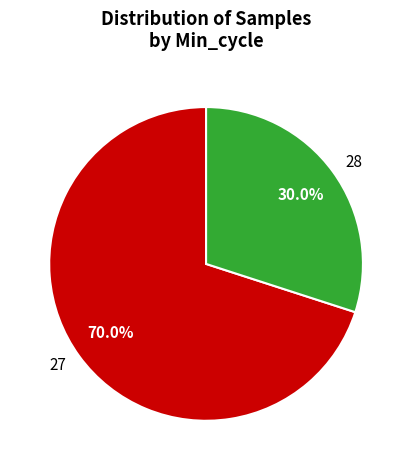

True or false: 27 accounts for 8% of the total.

False